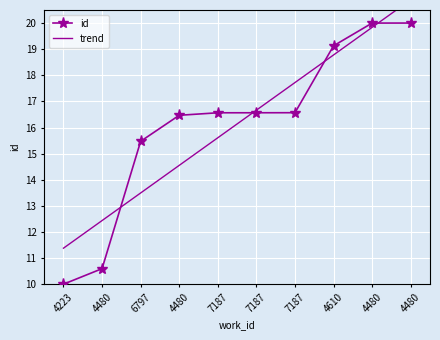

Which series has the largest range (max minus min)?

id